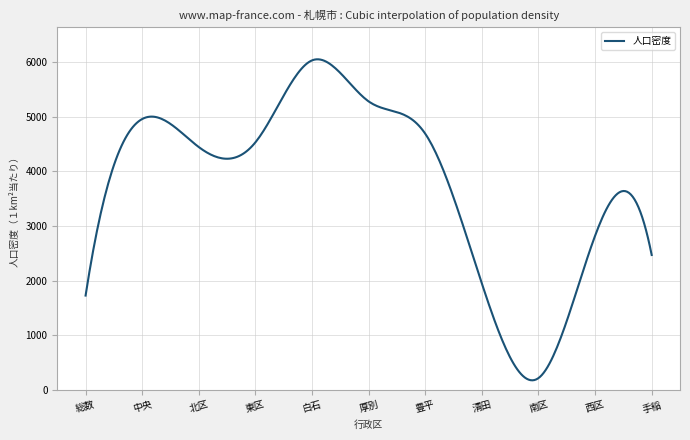

What is the average value?

3793.1